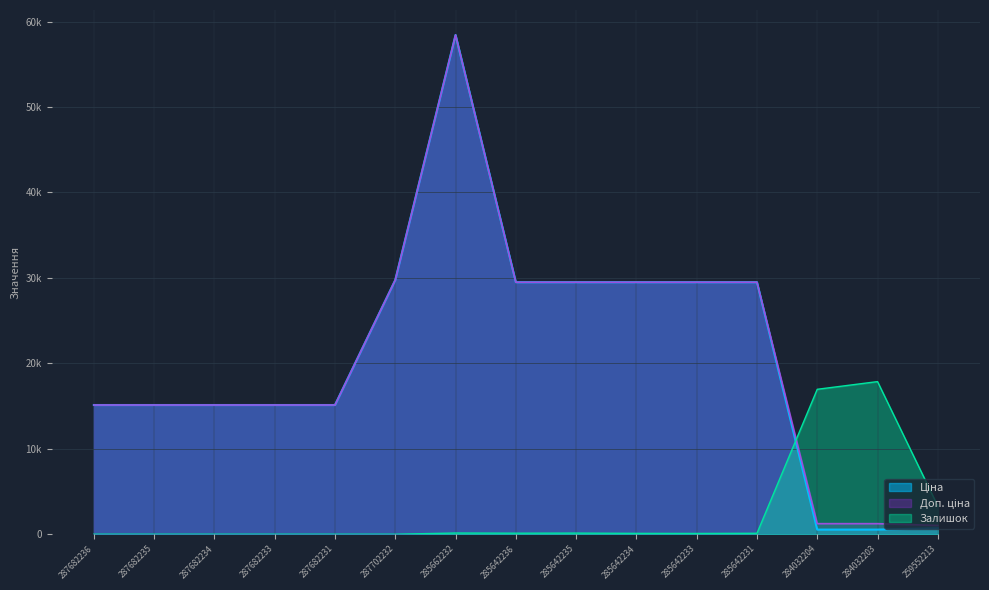

What is the difference between the second highest and second lowest values in the Ціна series?

29208.2